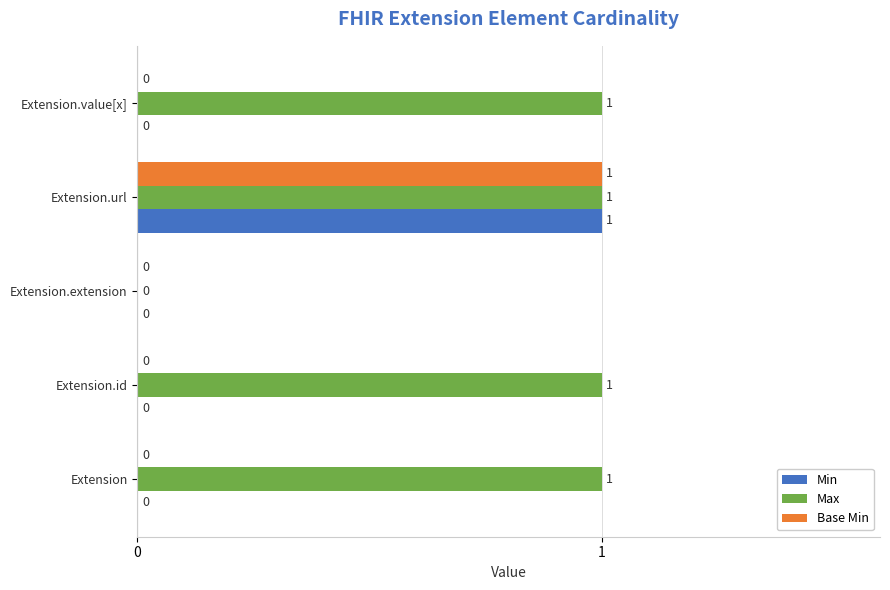

Is it true that Max equals 1 at Extension?

True